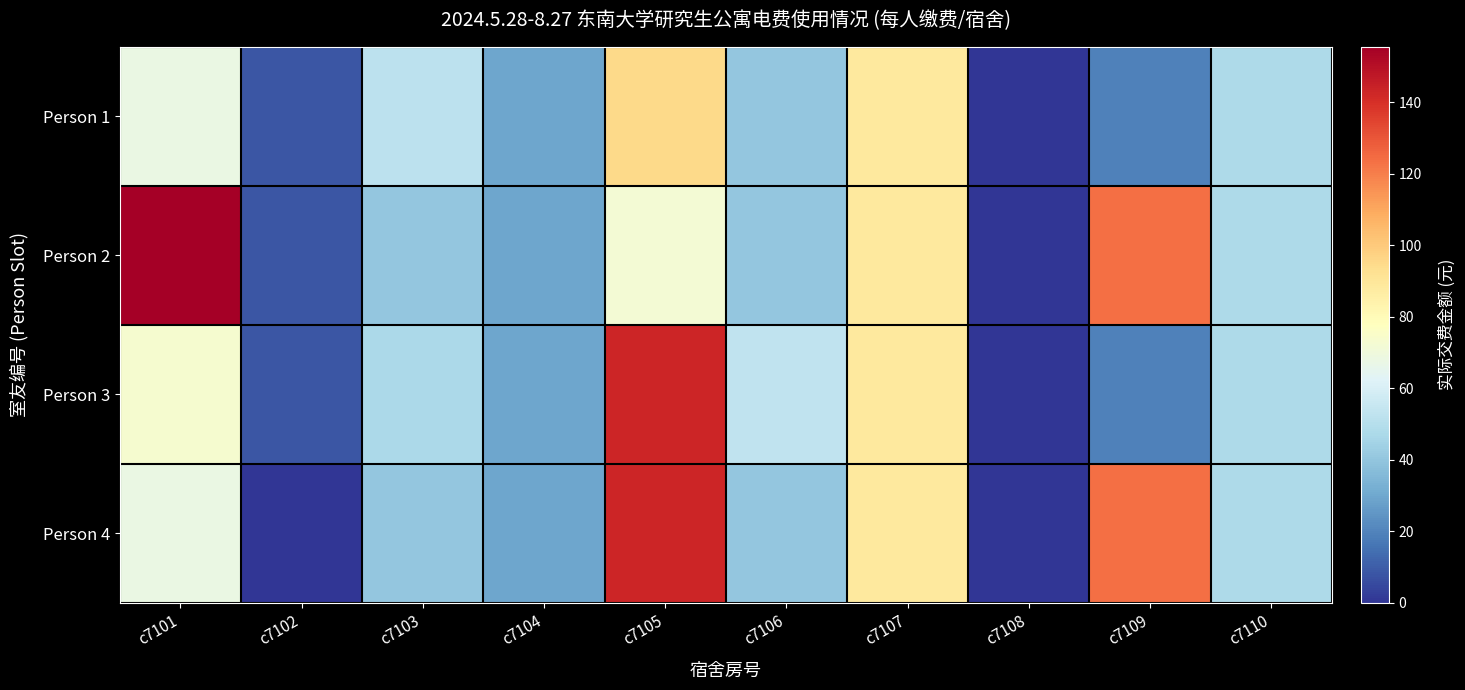

At c7110, list the series in order from smallest to largest.

Person 1, Person 2, Person 3, Person 4